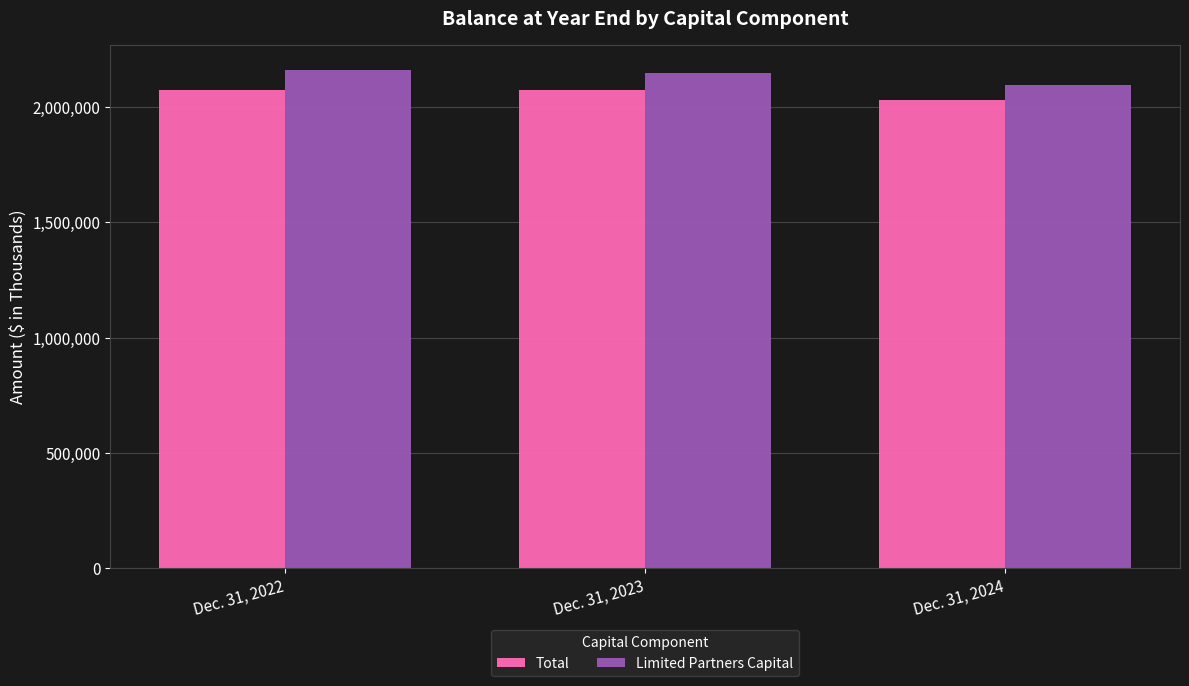

What is the smallest value displayed?

2031862